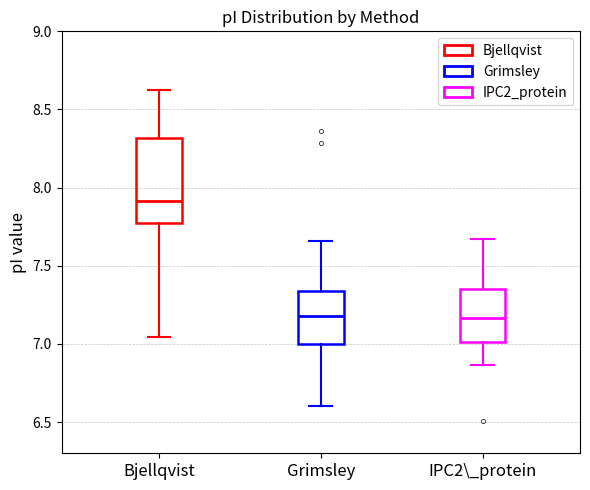

Comparing the boxes themselves (not the whiskers), which one is the tallest?

Bjellqvist